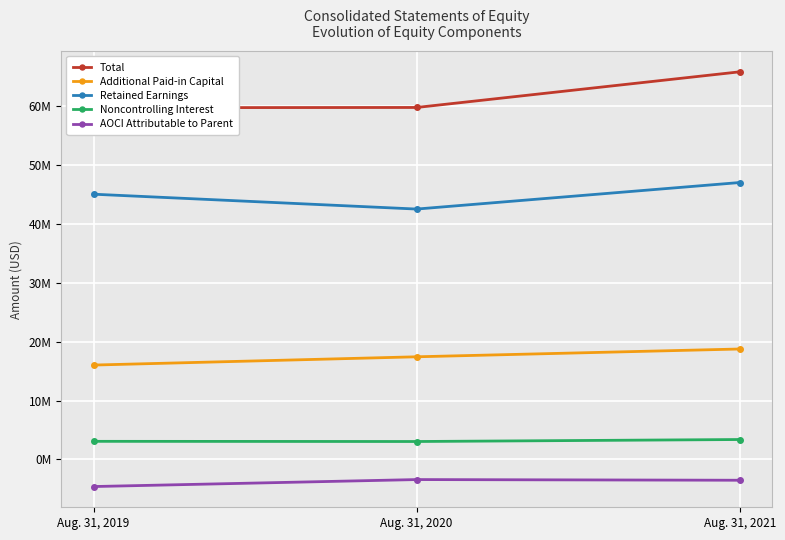

The Total series shows 59704441 at Aug. 31, 2020. True or false?

True